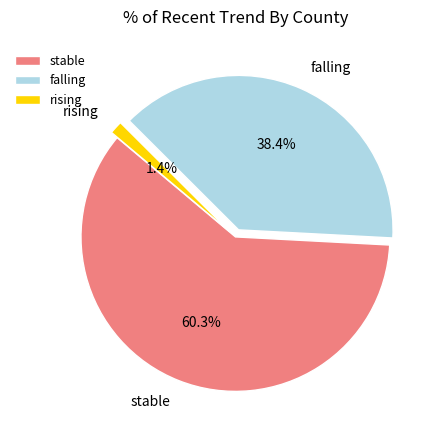

Between falling and rising, which is larger?

falling